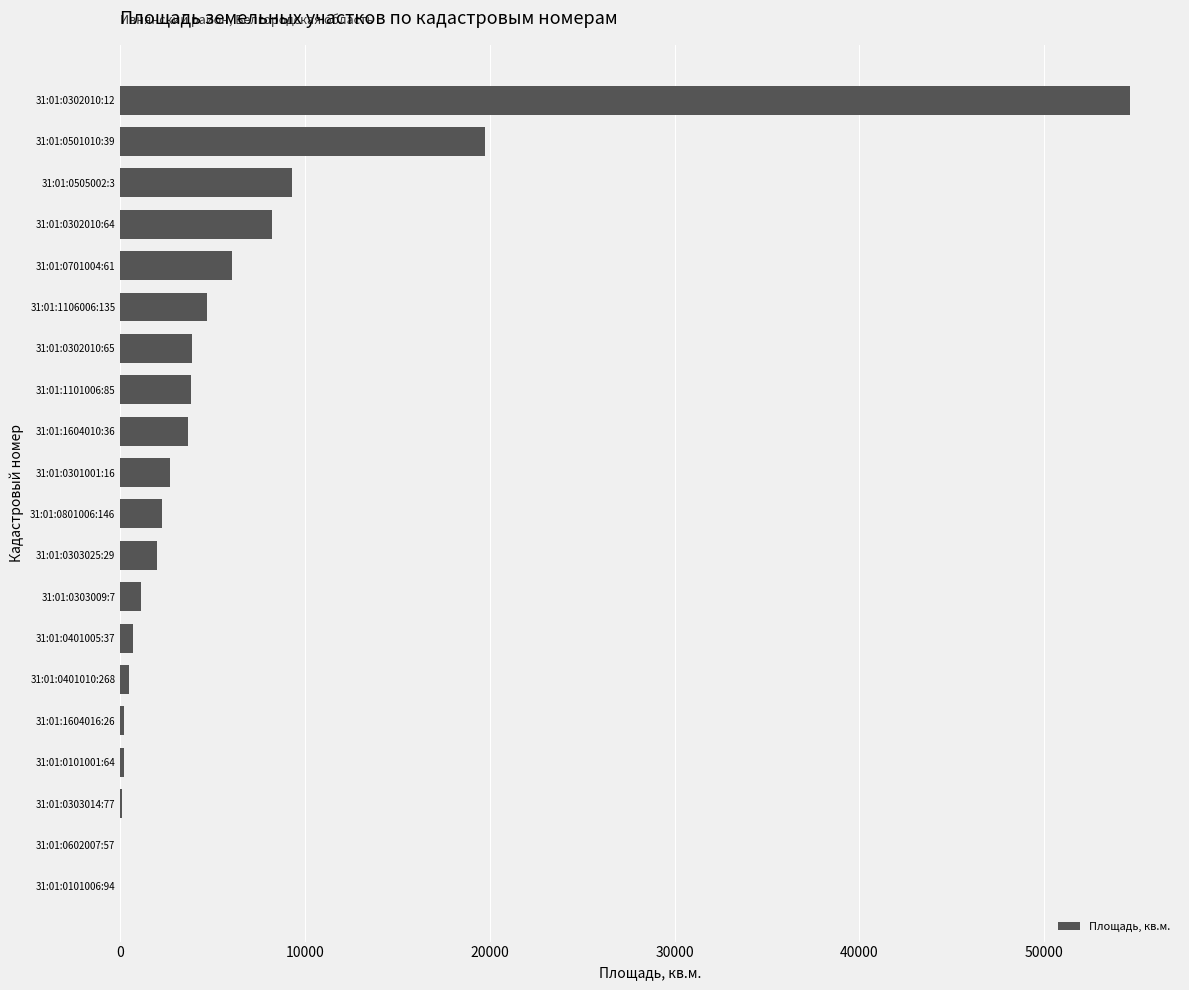

What is the change in value from 31:01:0701004:61 to 31:01:0501010:39?

+13666